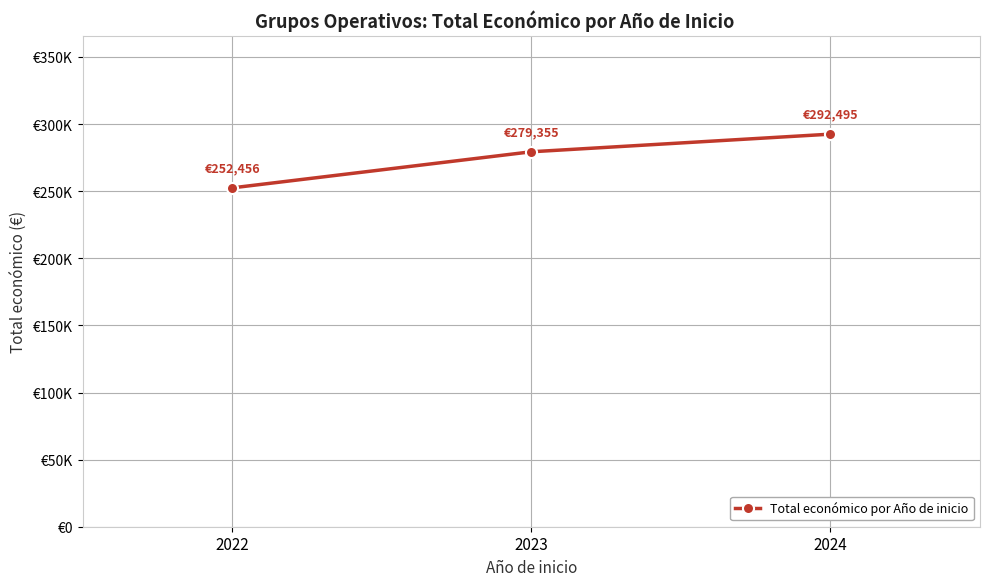

How many series are shown in this chart?

1